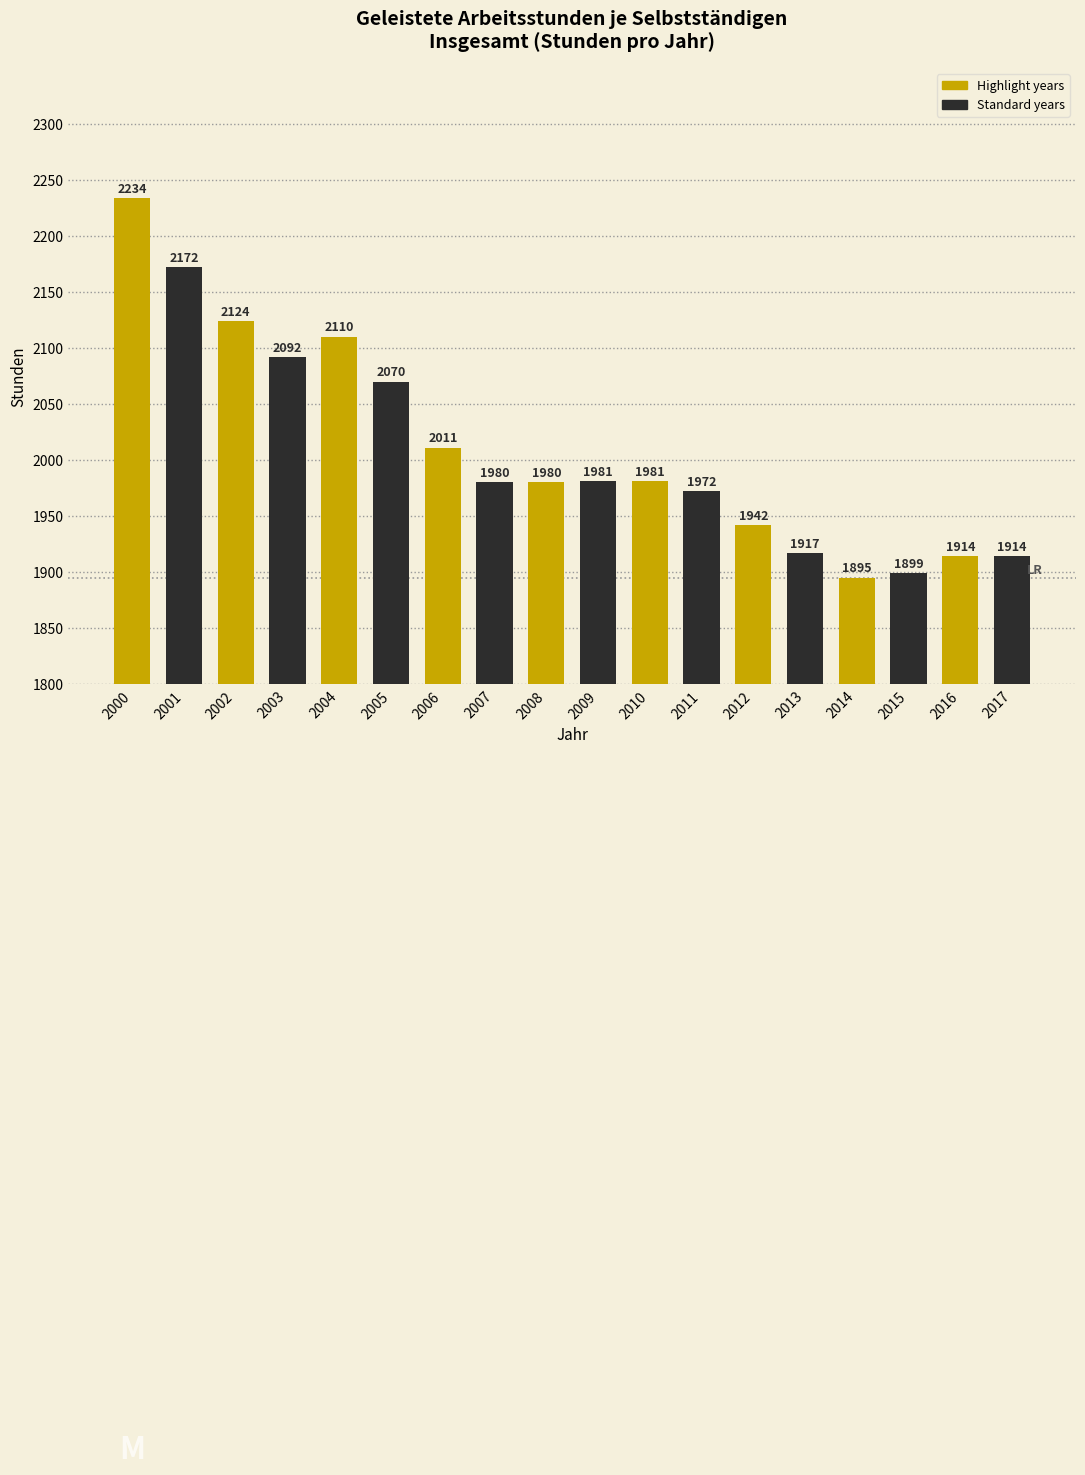

Reading left to right, what are all the values shown in this chart?

2000=2234	2001=2172	2002=2124	2003=2092	2004=2110	2005=2070	2006=2011	2007=1980	2008=1980	2009=1981	2010=1981	2011=1972	2012=1942	2013=1917	2014=1895	2015=1899	2016=1914	2017=1914